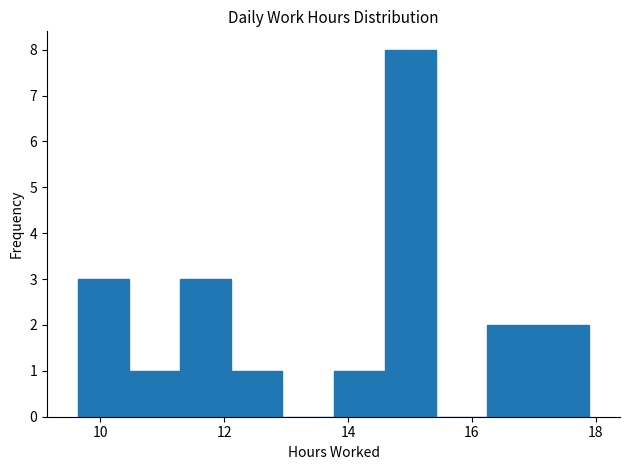

Which range on the x-axis has the tallest bar?

14.6 to 15.4